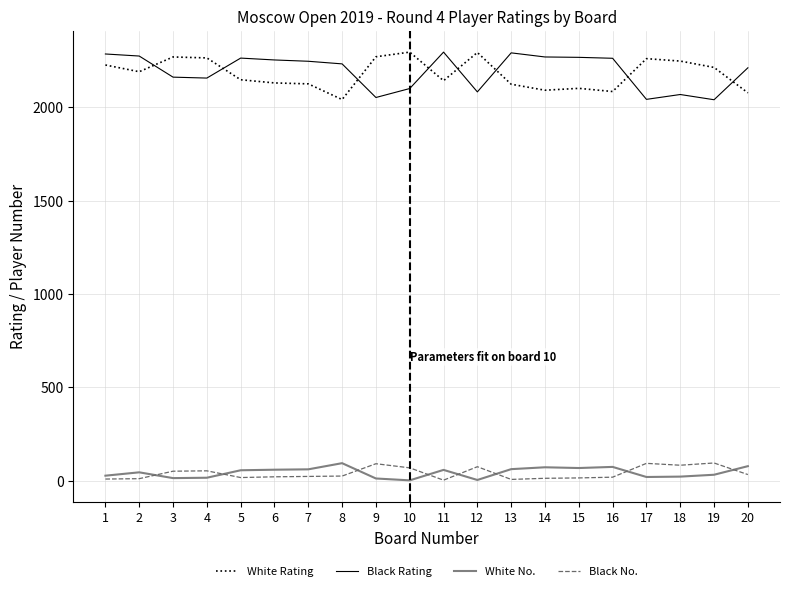

What is the difference between the maximum and second lowest values in the White No. series?

90